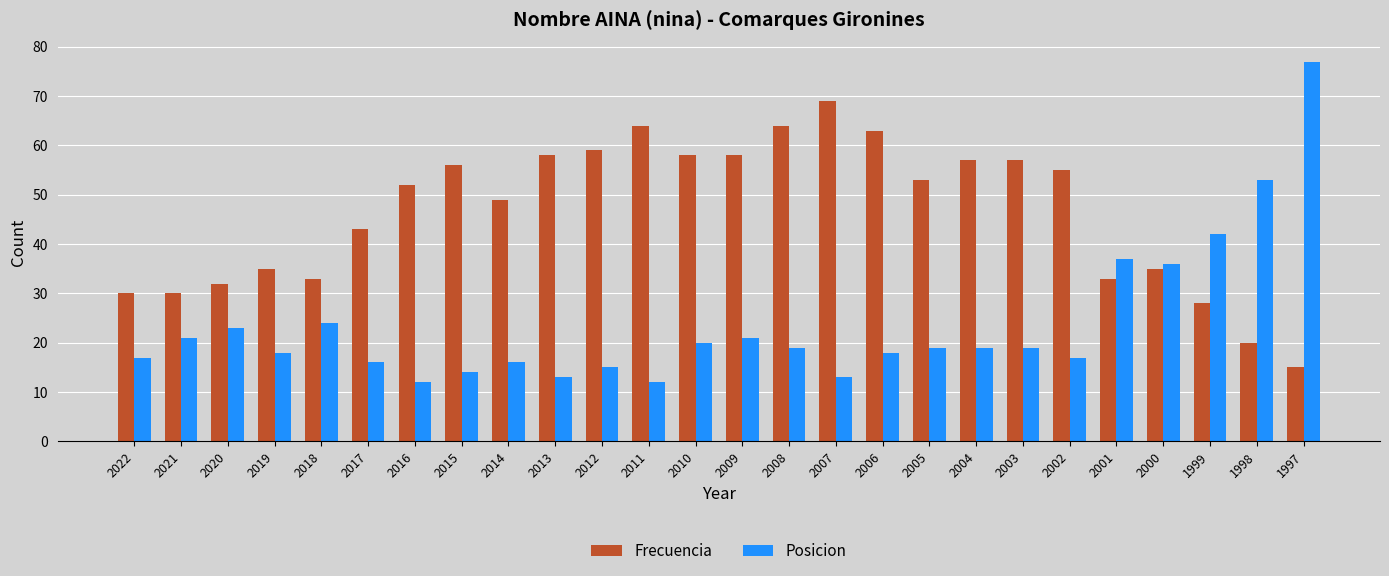

True or false: Posicion has a value of 77 at 1997.

True